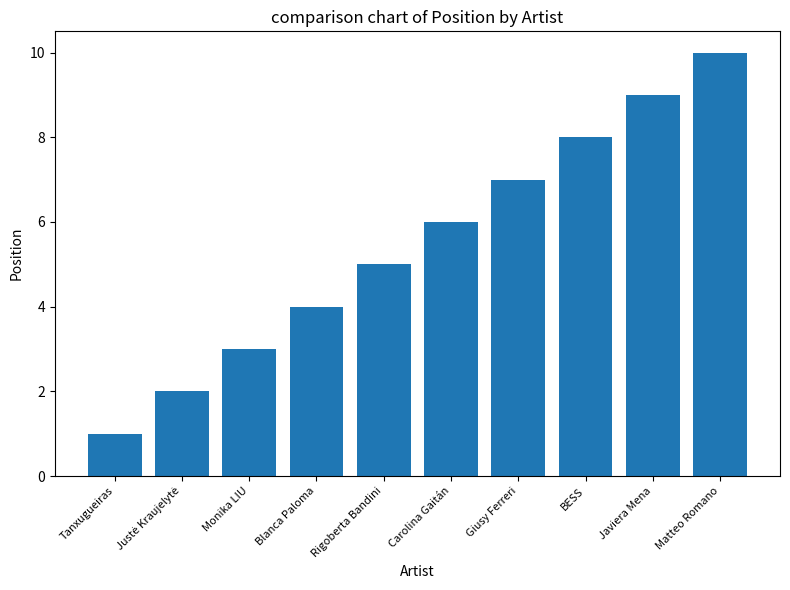

What is the change in value from Rigoberta Bandini to Matteo Romano?

+5